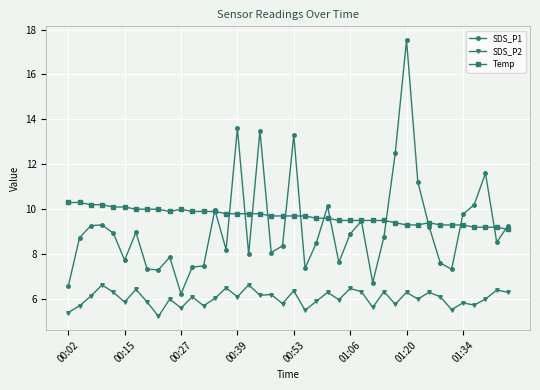

True or false: SDS_P2 and SDS_P1 intersect in this chart.

False